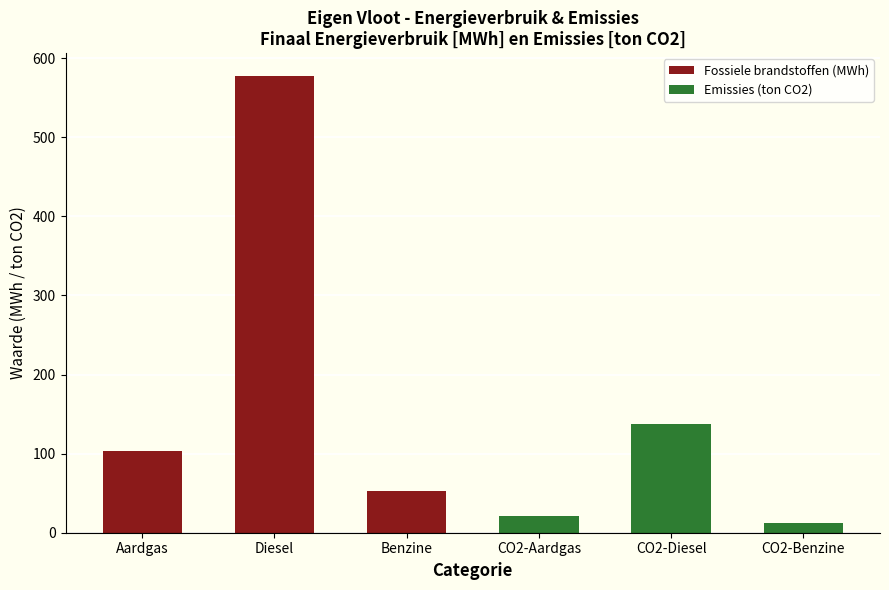

What is the difference between the maximum and minimum values?

565.1